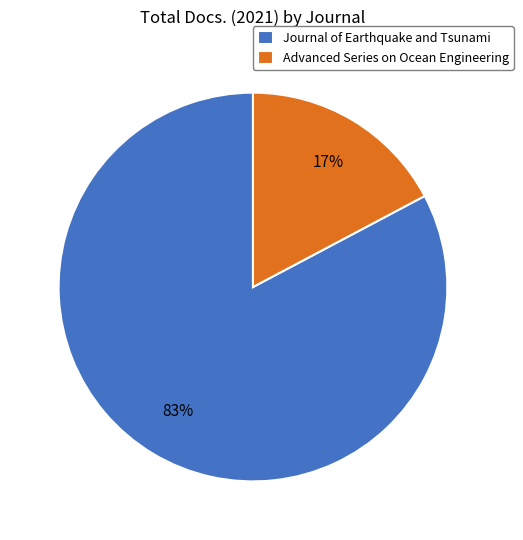

How many slices are in this pie chart?

2